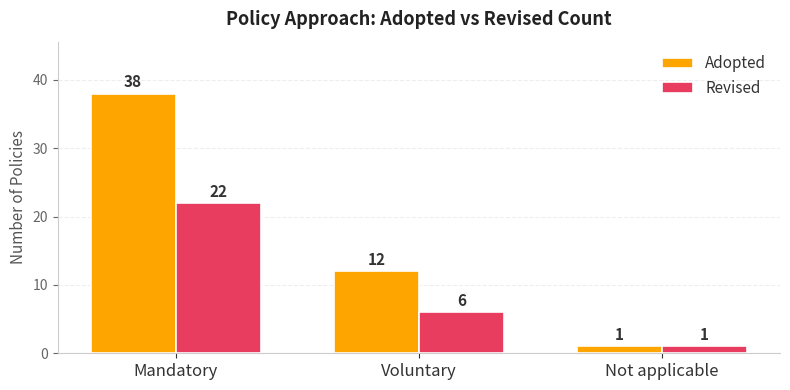

At Voluntary, list the series in order from smallest to largest.

Revised, Adopted